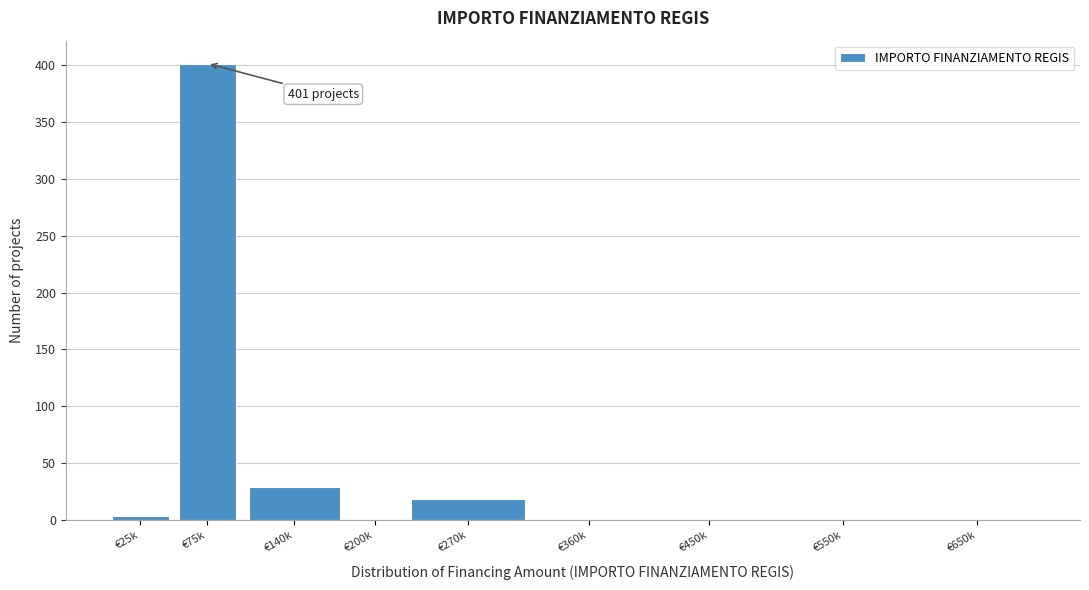

Reading left to right, what are all the values shown in this chart?

€25k=4	€75k=401	€140k=29	€200k=0	€270k=19	€360k=0	€450k=0	€550k=0	€650k=0